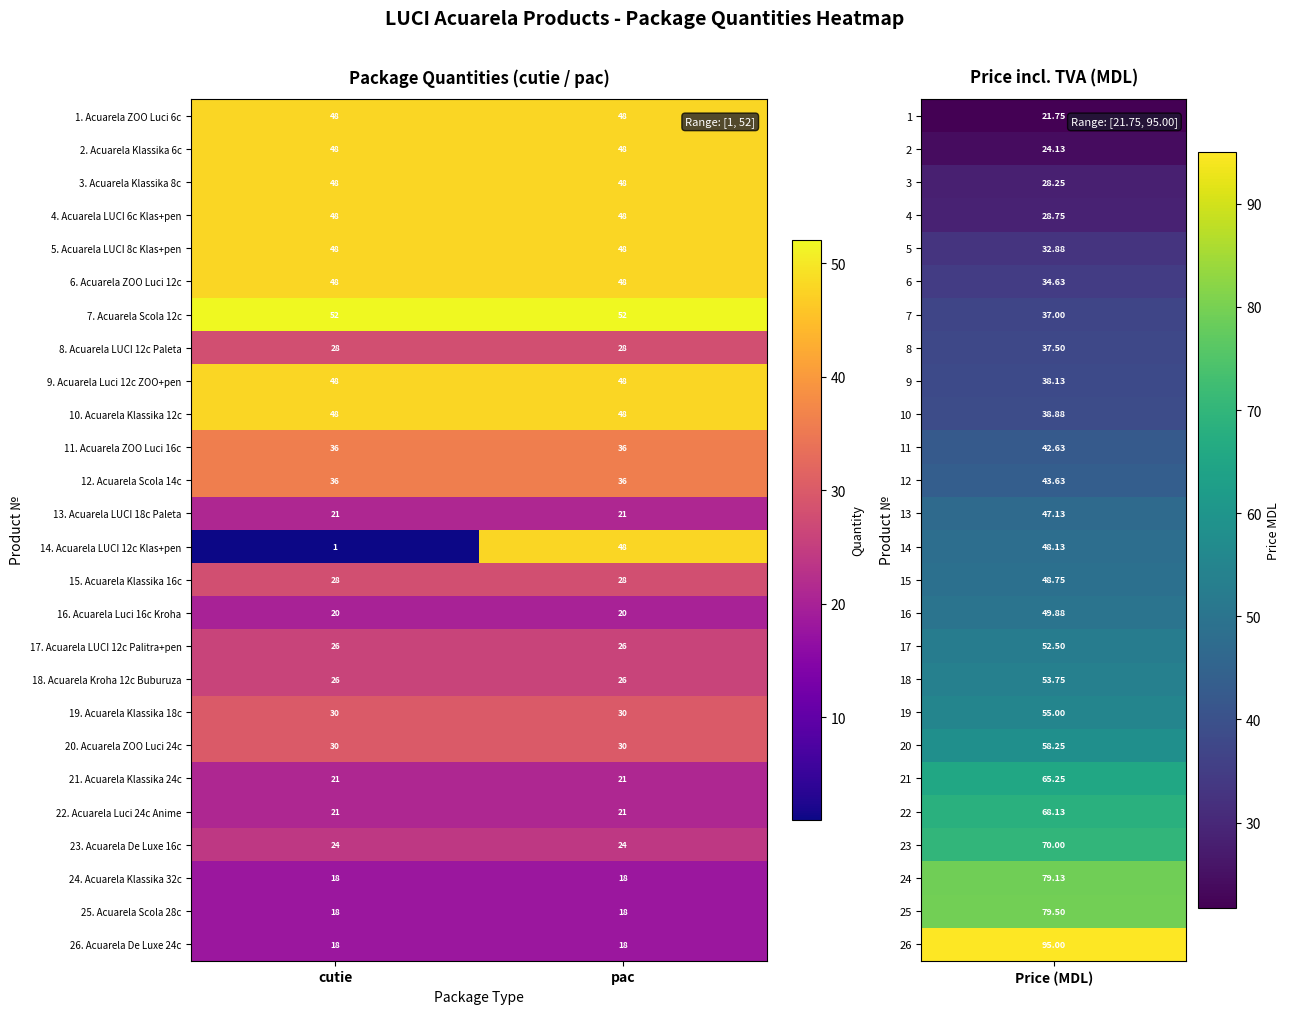

Which series has the widest spread of values?

14. Acuarela LUCI 12c Klas+pen